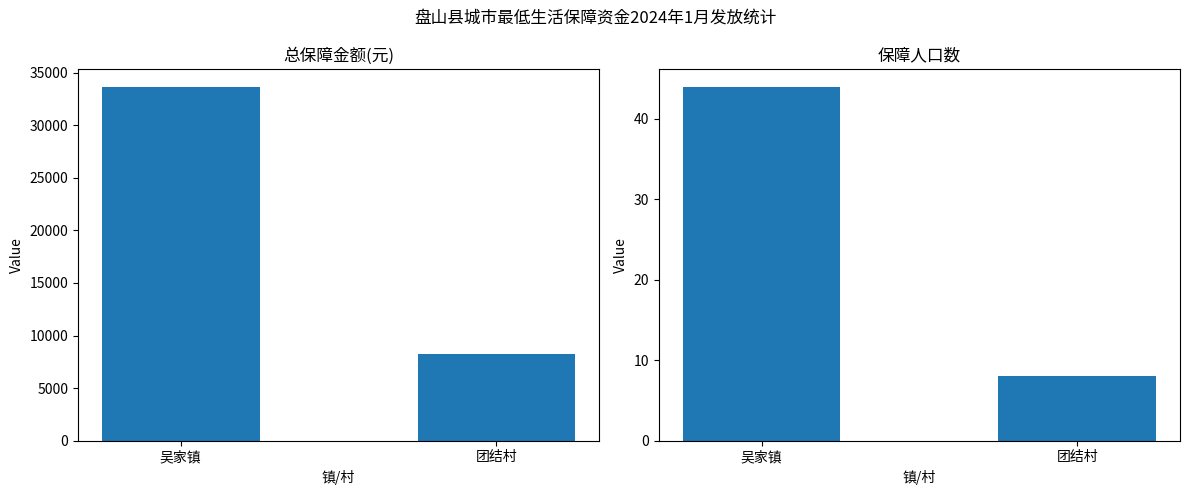

At how many categories does at least one series exceed 26685?

1